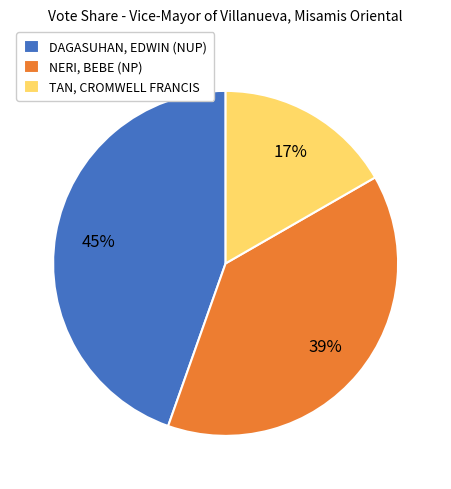

Is it true that DAGASUHAN, EDWIN (NUP) is 1% of the pie?

False